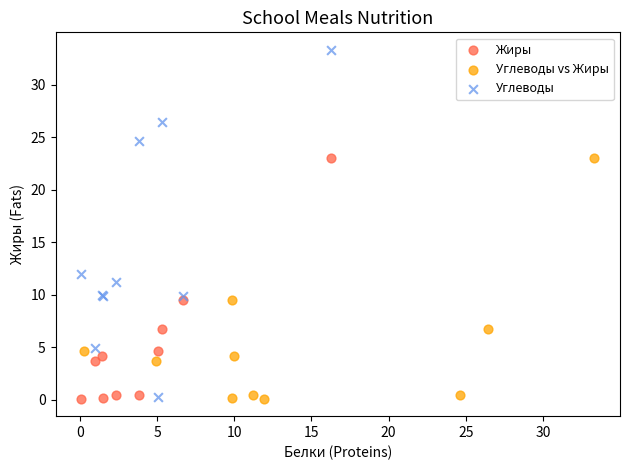

Which series reaches the maximum Y coordinate?

Углеводы